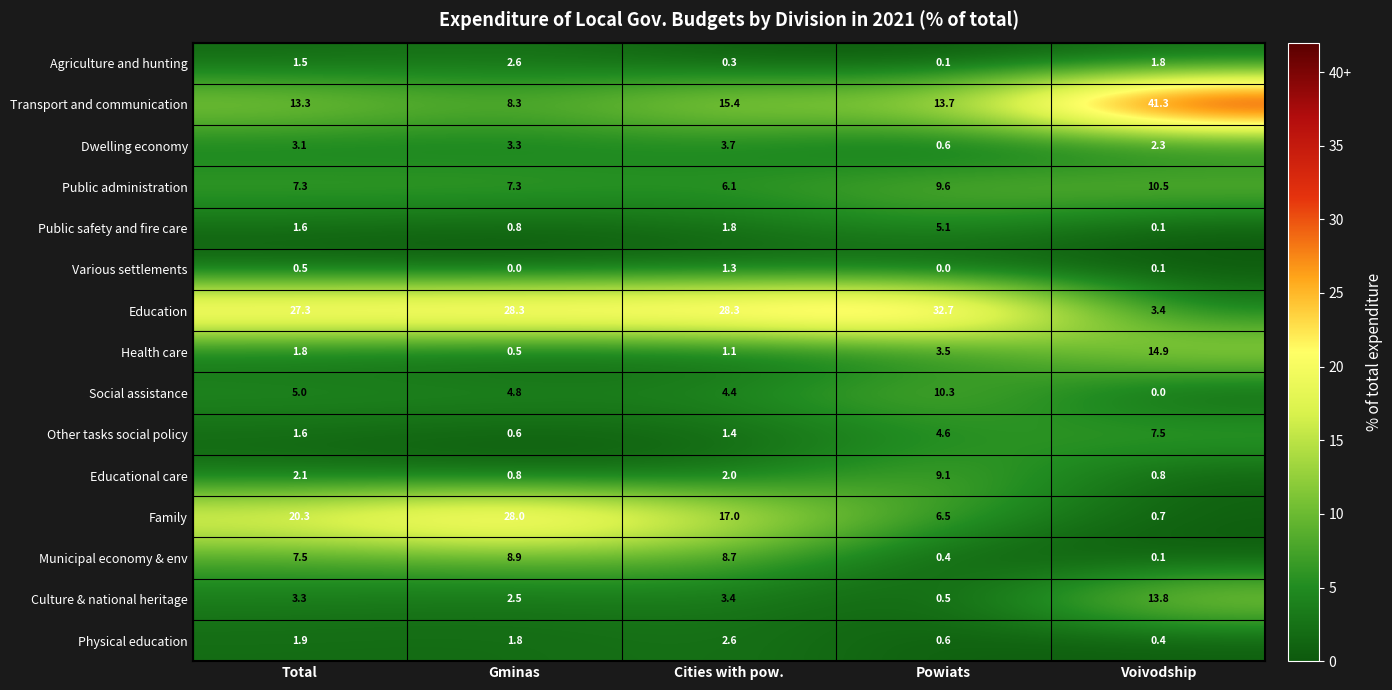

Which series has the largest total across all categories?

Education